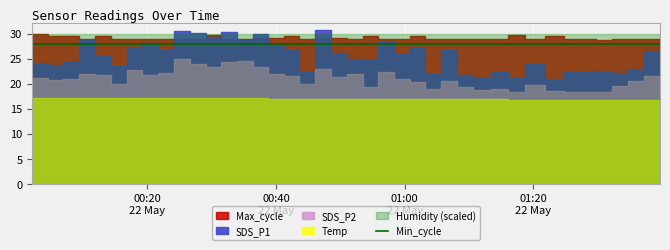

Rank the series by their maximum value, from lowest to highest.

Temp, SDS_P2, Min_cycle, SDS_P1, Humidity, Max_cycle